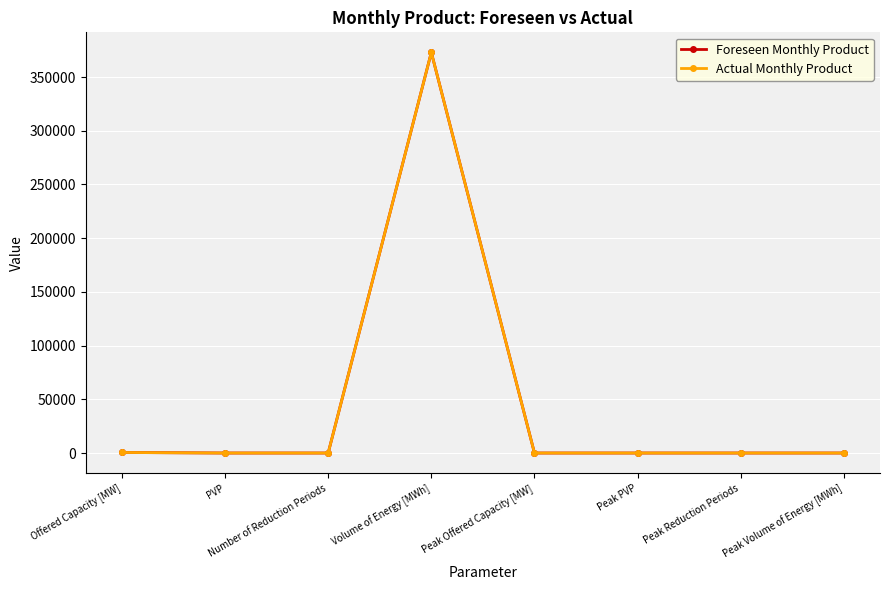

At which category does Foreseen Monthly Product reach its first local peak?

Volume of Energy [MWh]